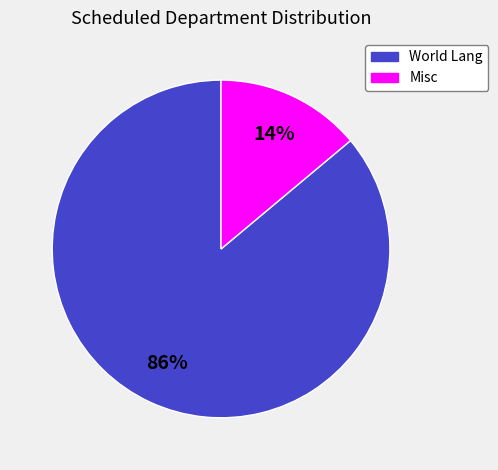

Is there any slice that represents more than half of the pie?

Yes